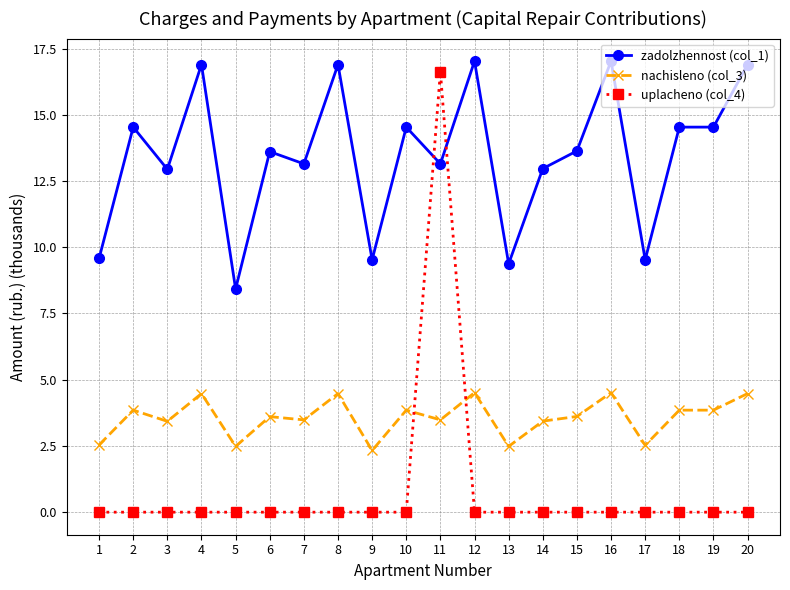

List the series in order of their overall mean, lowest first.

uplacheno (col_4), nachisleno (col_3), zadolzhennost (col_1)